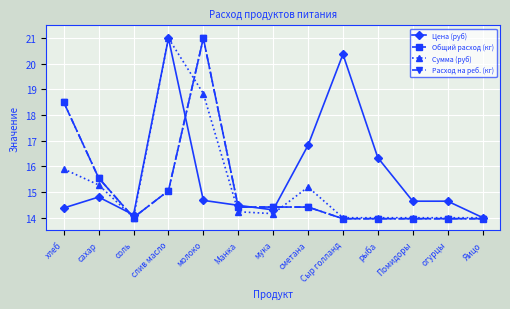

Reading left to right, what are all the values shown in this chart?

Цена (руб): 14.4	14.8	14.1	21.0	14.7	14.5	14.3	16.8	20.4	16.3	14.6	14.6	14.0
Общий расход (кг): 18.5	15.5	14.0	15.0	21.0	14.4	14.4	14.4	14.0	14.0	14.0	14.0	14.0
Сумма (руб): 15.9	15.3	14.0	21.0	18.8	14.2	14.2	15.2	14.0	14.0	14.0	14.0	14.0
Расход на реб. (кг): 18.5	15.5	14.0	15.0	21.0	14.4	14.4	14.4	14.0	14.0	14.0	14.0	14.0